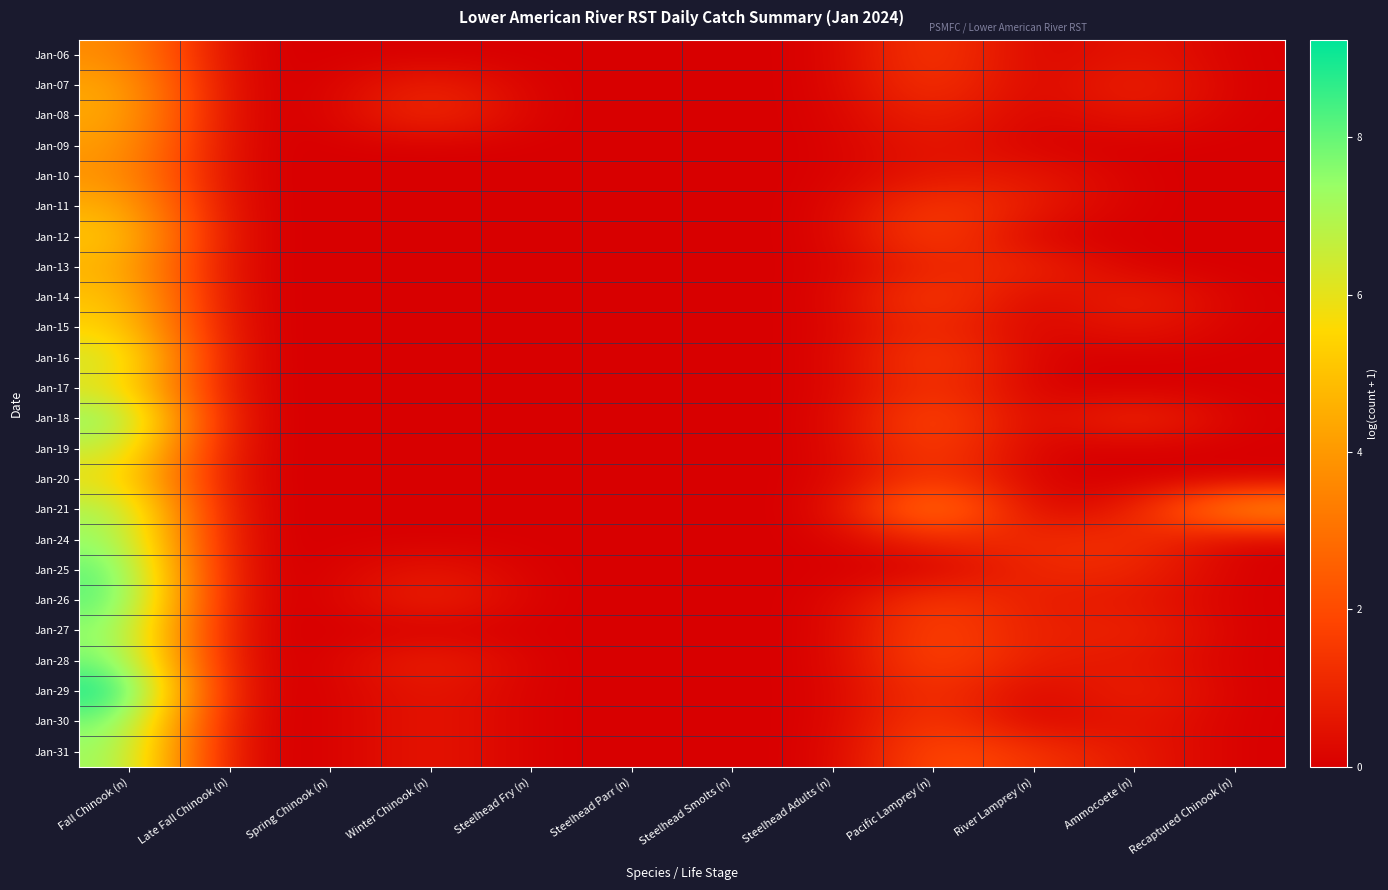

How many data points does each series have?

12